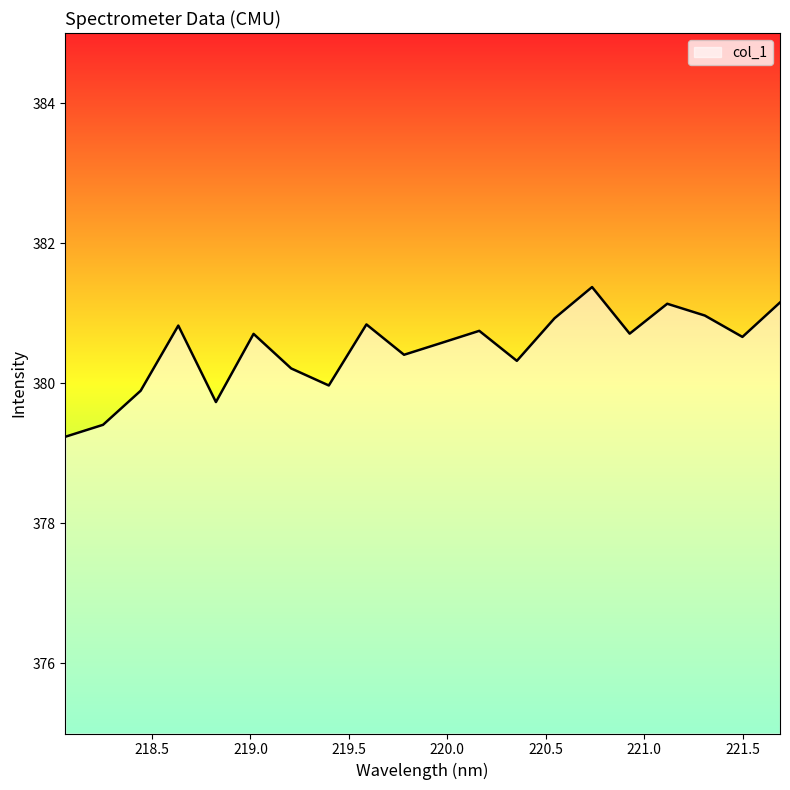

What is the difference between the maximum and minimum values?

2.1